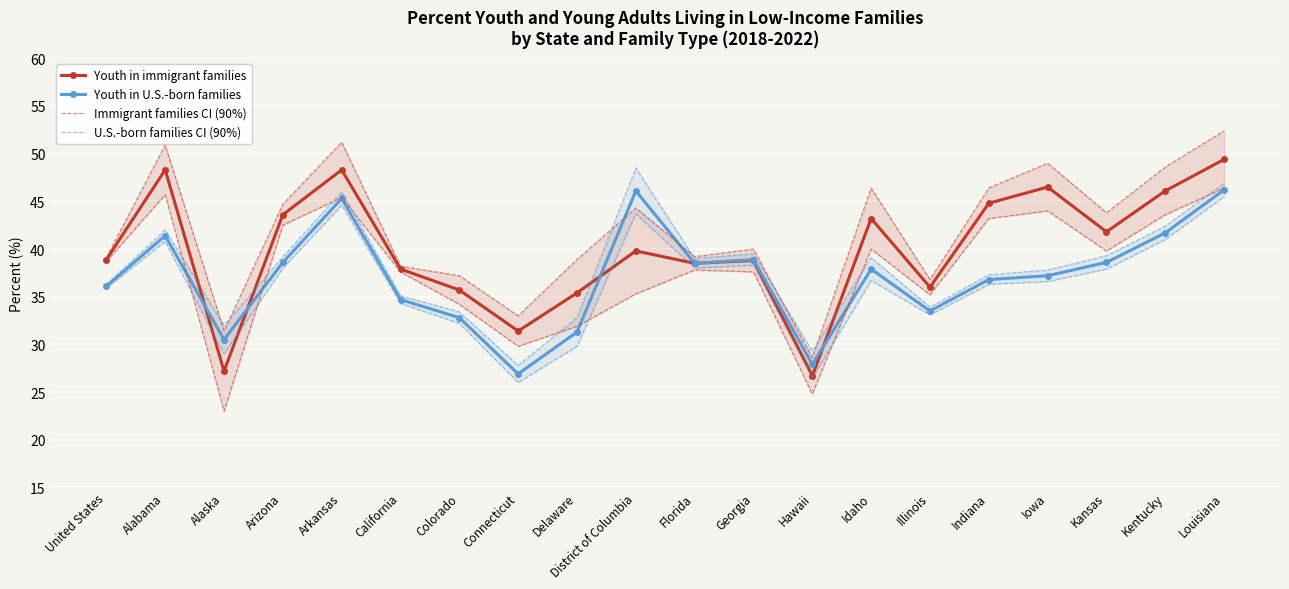

Reading right to left, what are all the values shown in this chart?

Youth in immigrant families: Louisiana=49.4	Kentucky=46.1	Kansas=41.8	Iowa=46.5	Indiana=44.8	Illinois=36.0	Idaho=43.2	Hawaii=26.7	Georgia=38.8	Florida=38.5	District of Columbia=39.8	Delaware=35.4	Connecticut=31.4	Colorado=35.7	California=37.9	Arkansas=48.3	Arizona=43.6	Alaska=27.2	Alabama=48.3	United States=38.9
Youth in U.S.-born families: Louisiana=46.2	Kentucky=41.7	Kansas=38.6	Iowa=37.2	Indiana=36.8	Illinois=33.5	Idaho=37.9	Hawaii=27.9	Georgia=38.9	Florida=38.5	District of Columbia=46.1	Delaware=31.3	Connecticut=26.9	Colorado=32.8	California=34.7	Arkansas=45.3	Arizona=38.6	Alaska=30.5	Alabama=41.4	United States=36.1
Immigrant families CI (90%): Louisiana=46.4	Kentucky=43.6	Kansas=39.8	Iowa=44.0	Indiana=43.2	Illinois=35.2	Idaho=40.0	Hawaii=24.8	Georgia=37.6	Florida=37.8	District of Columbia=35.3	Delaware=31.9	Connecticut=29.8	Colorado=34.2	California=37.6	Arkansas=45.4	Arizona=42.5	Alaska=23.0	Alabama=45.7	United States=38.7
U.S.-born families CI (90%): Louisiana=45.5	Kentucky=41.0	Kansas=37.9	Iowa=36.6	Indiana=36.3	Illinois=33.1	Idaho=36.7	Hawaii=26.5	Georgia=38.3	Florida=38.0	District of Columbia=43.7	Delaware=29.8	Connecticut=26.0	Colorado=32.2	California=34.3	Arkansas=44.6	Arizona=38.0	Alaska=29.0	Alabama=40.8	United States=35.9